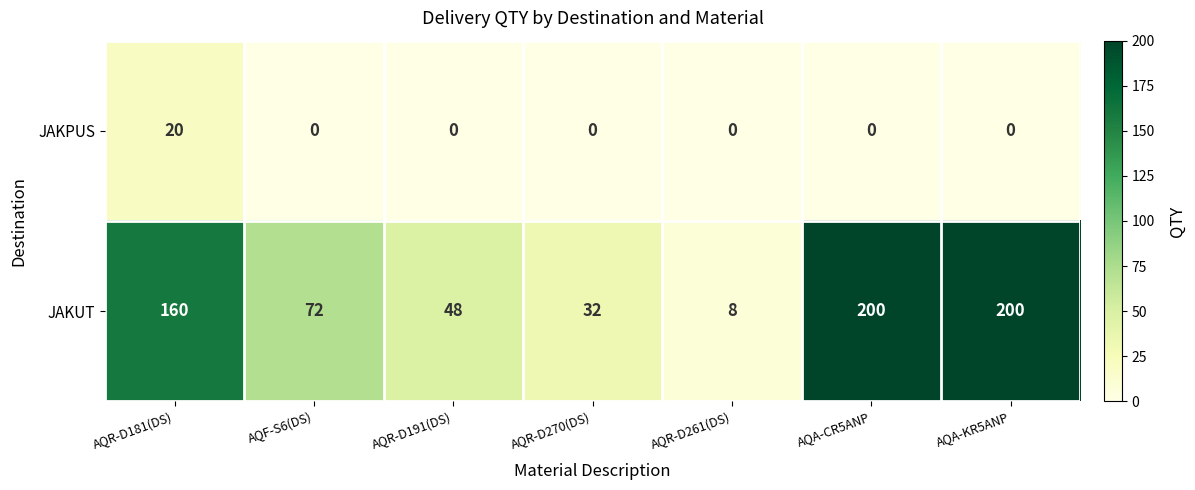

What is the sum of the JAKUT values at AQR-D181(DS) and AQR-D270(DS)?

192